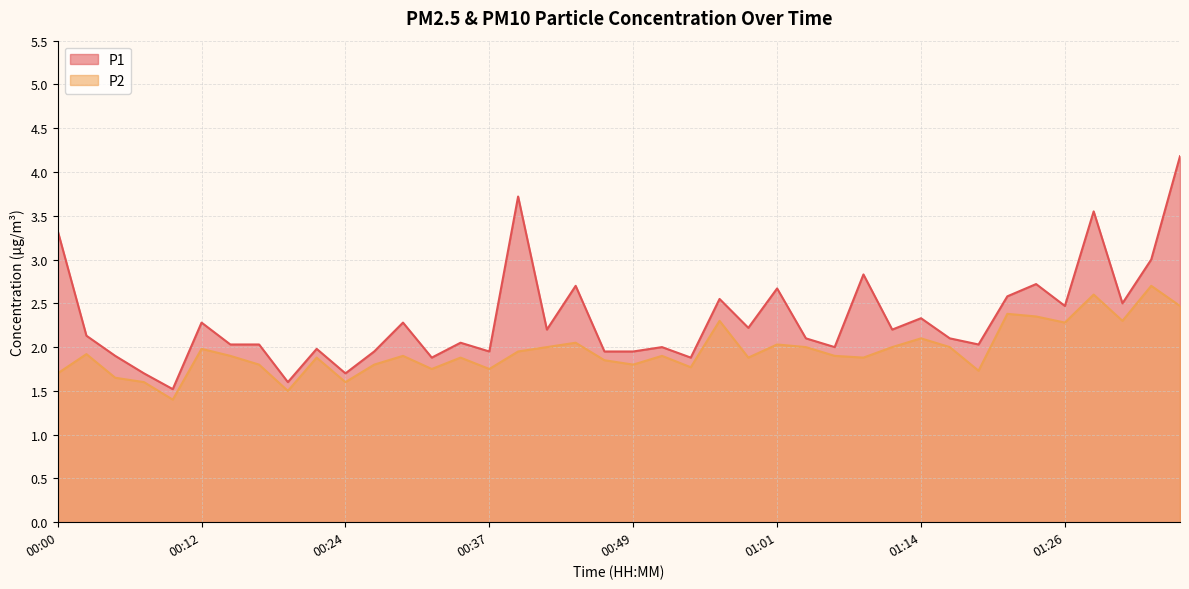

How many categories are shown in the chart?

40